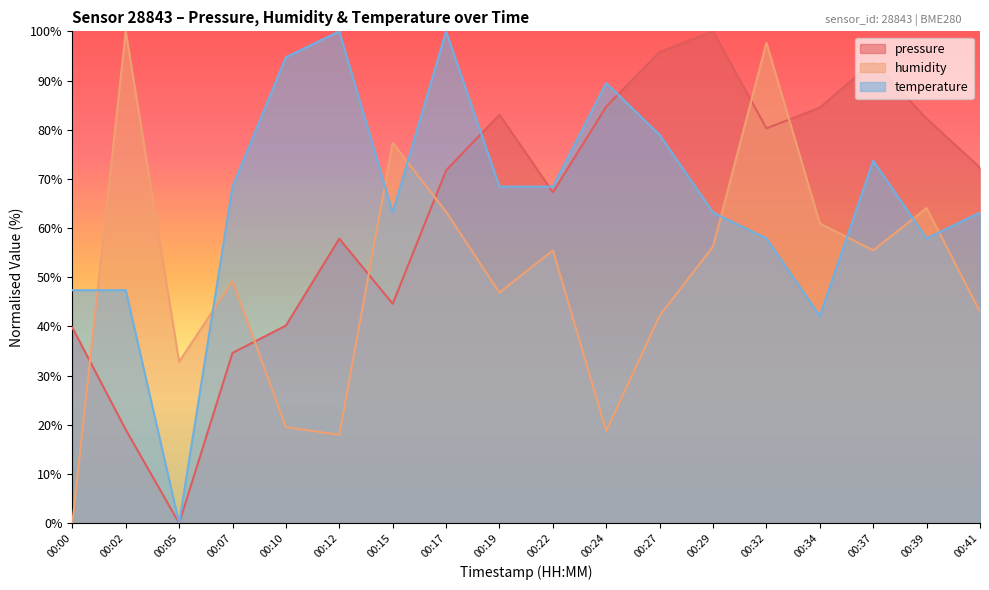

True or false: temperature has more than 2 interior local peaks.

True